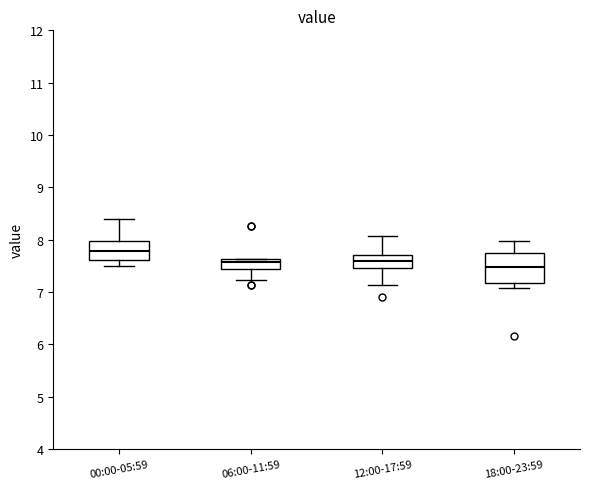

Comparing the boxes themselves (not the whiskers), which one is the tallest?

18:00-23:59